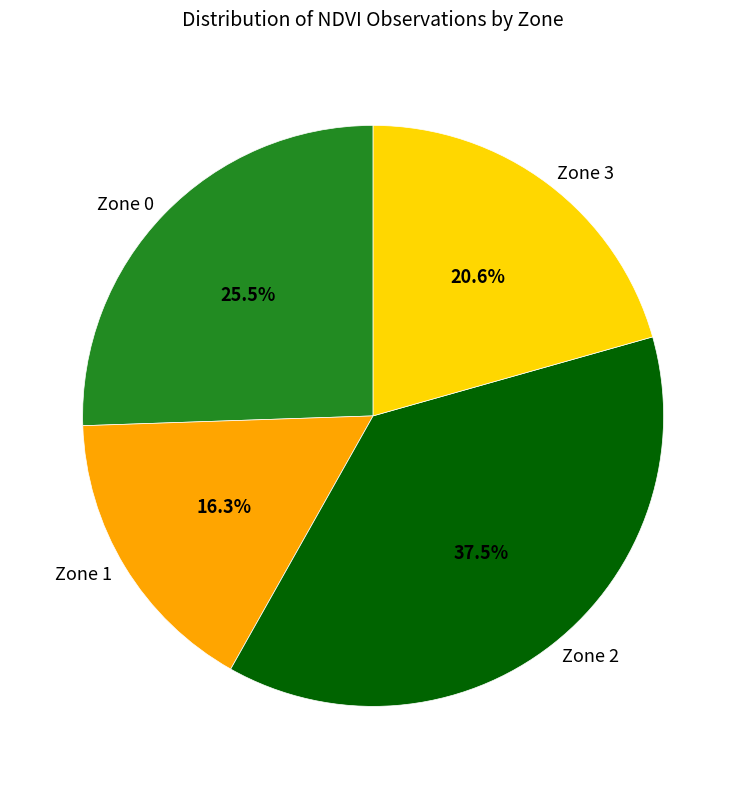

To the nearest percent, what is the average slice percentage?

25%